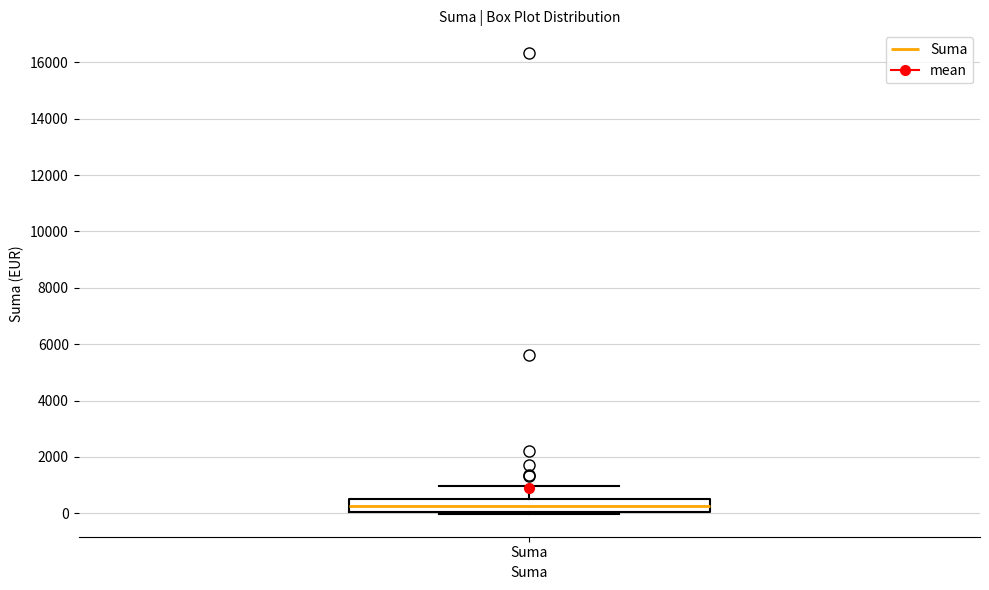

Transcribe this box plot: give where the median line is, the range the box spans, and where the two whiskers end, as read against the y-axis. The values are not printed on the chart, so give them approximately, as read against the axis.

median 200, box 0 to 400, whiskers 0 to 1000